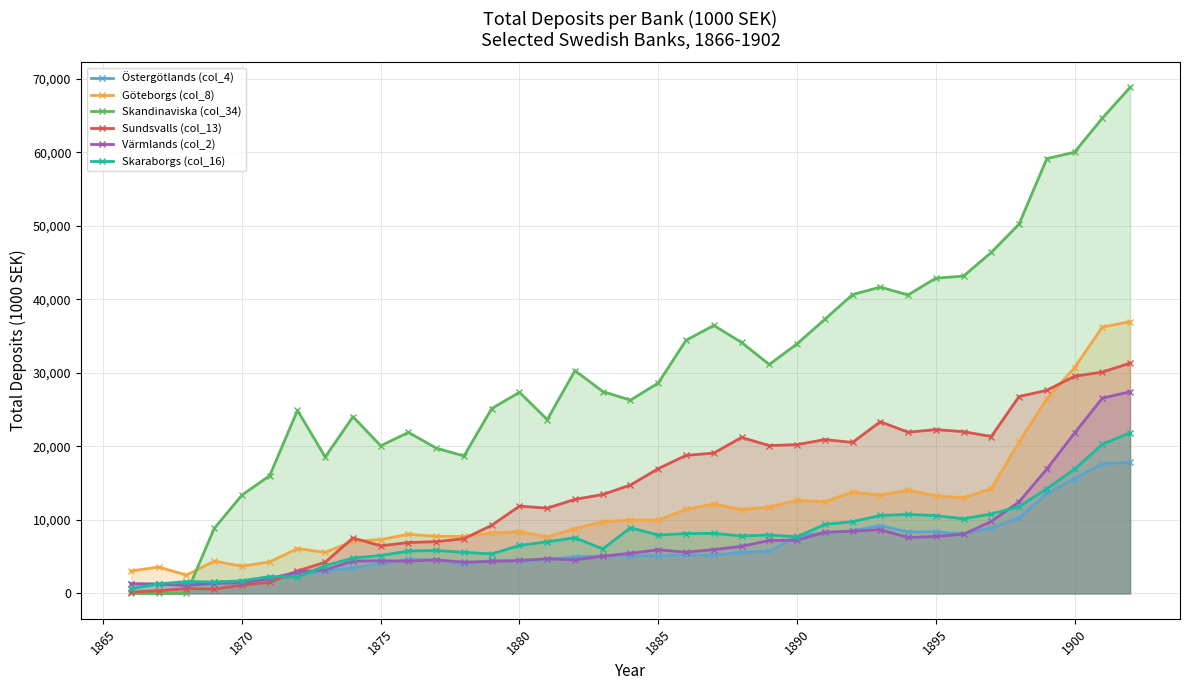

How many lines are shown in the chart?

6